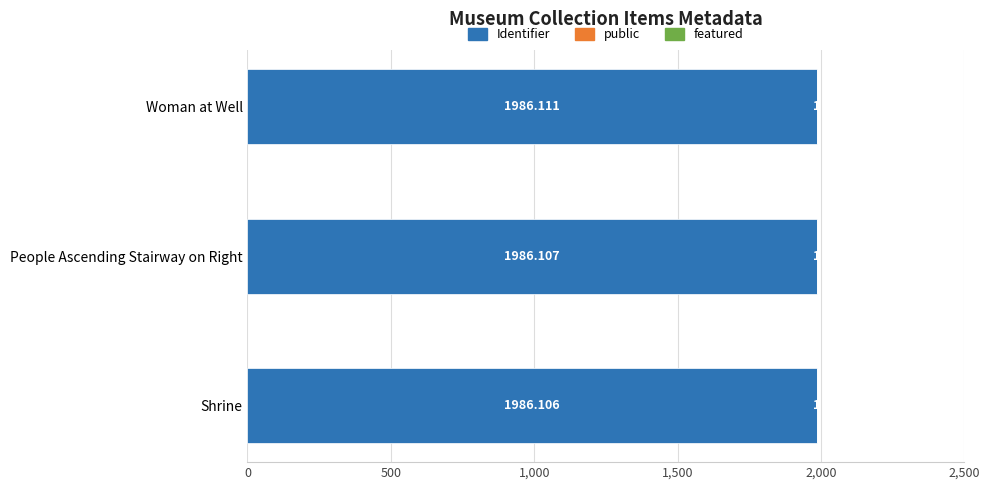

At which category is the sum across all series the highest?

Woman at Well